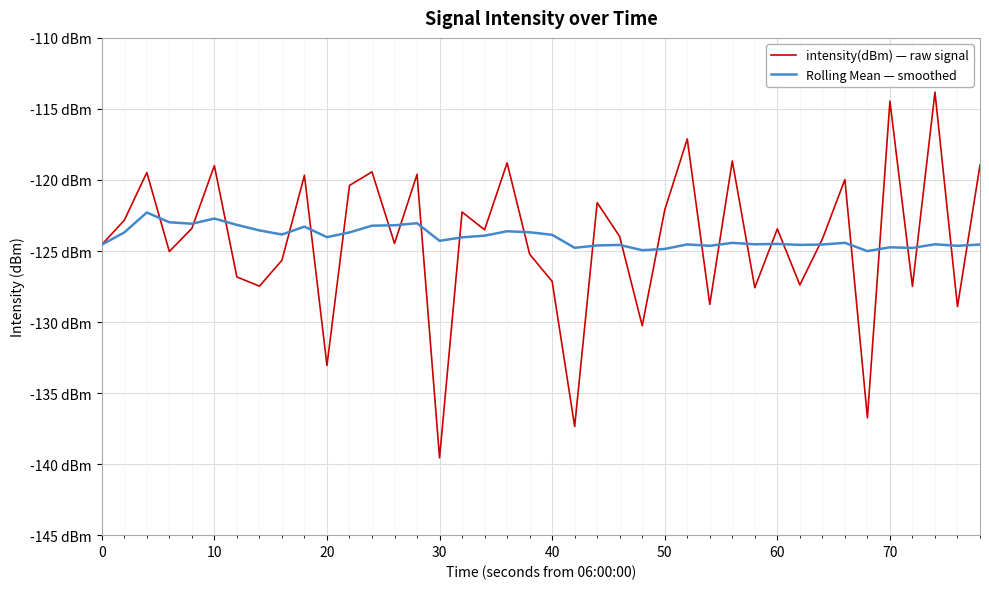

What are all the series names shown in the legend?

intensity(dBm) — raw signal, Rolling Mean — smoothed